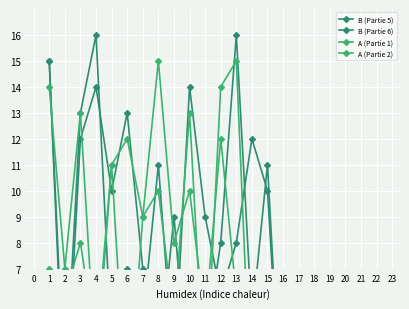

Between 10 and 15, which is larger?

15